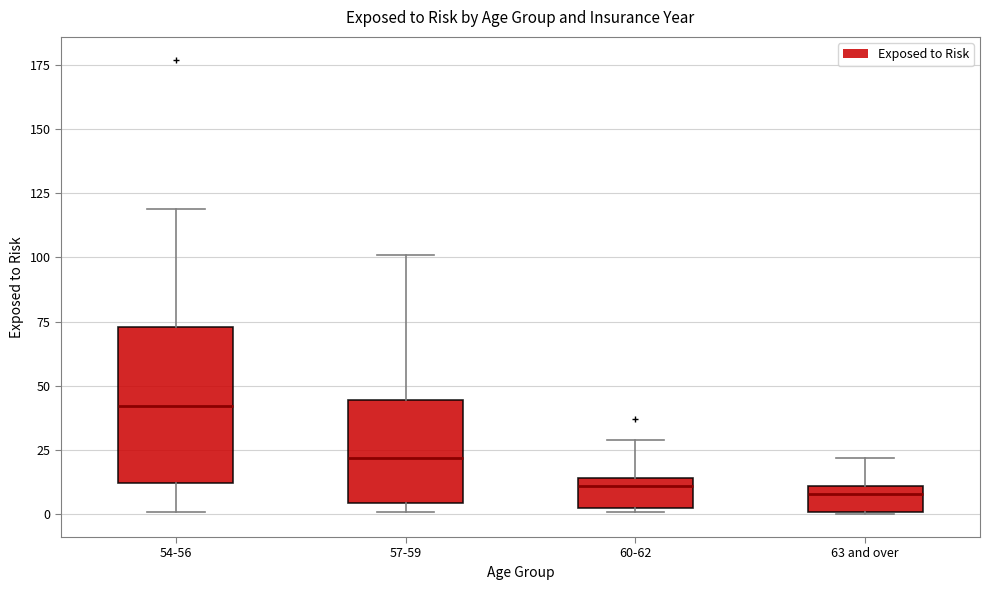

Which box is the tallest, from its lower edge to its upper edge?

54-56